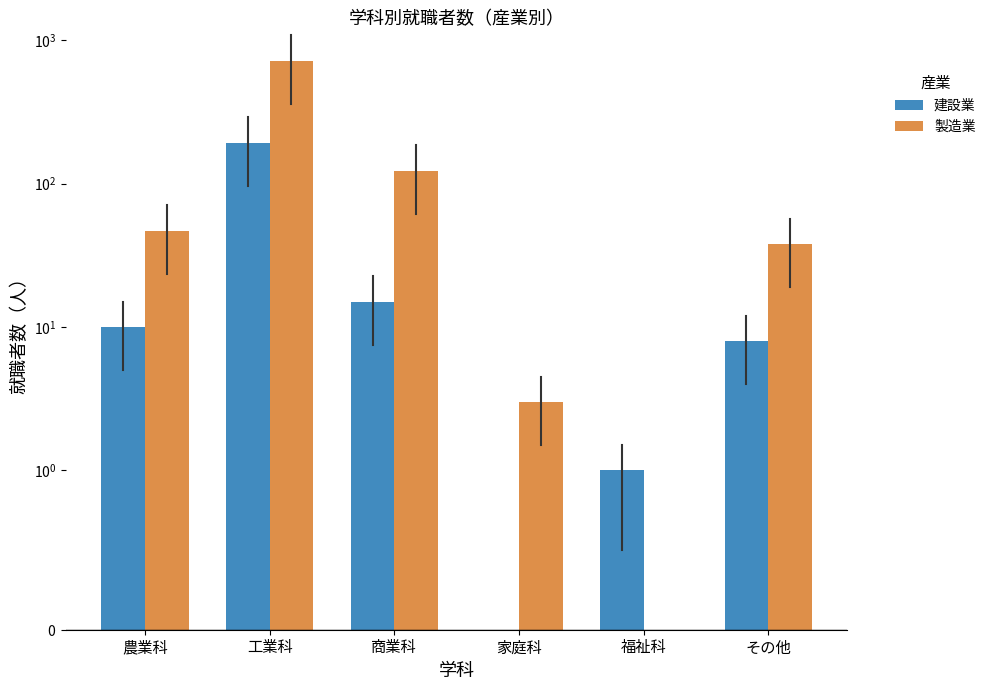

What is the sum of all 建設業 values?

227